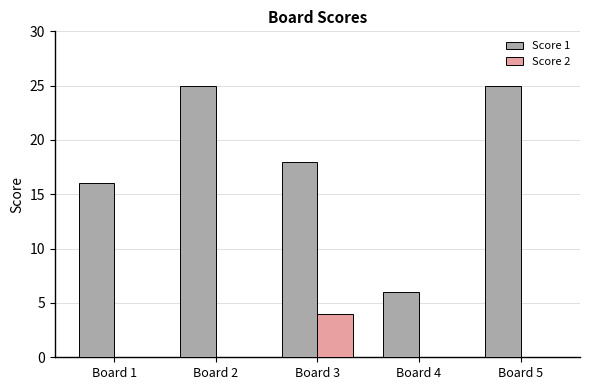

What is the spread (max minus min) of values at Board 3?

14